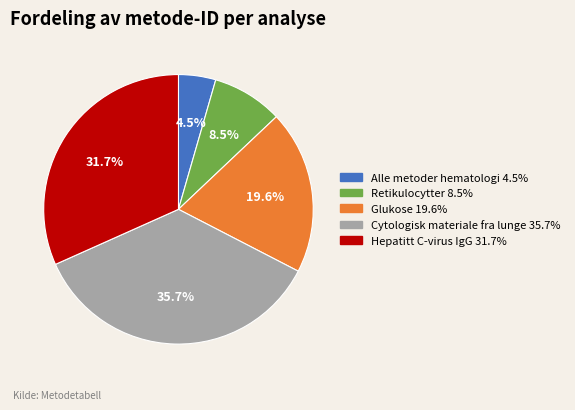

Which has a higher value, Cytologisk materiale fra lunge or Retikulocytter?

Cytologisk materiale fra lunge